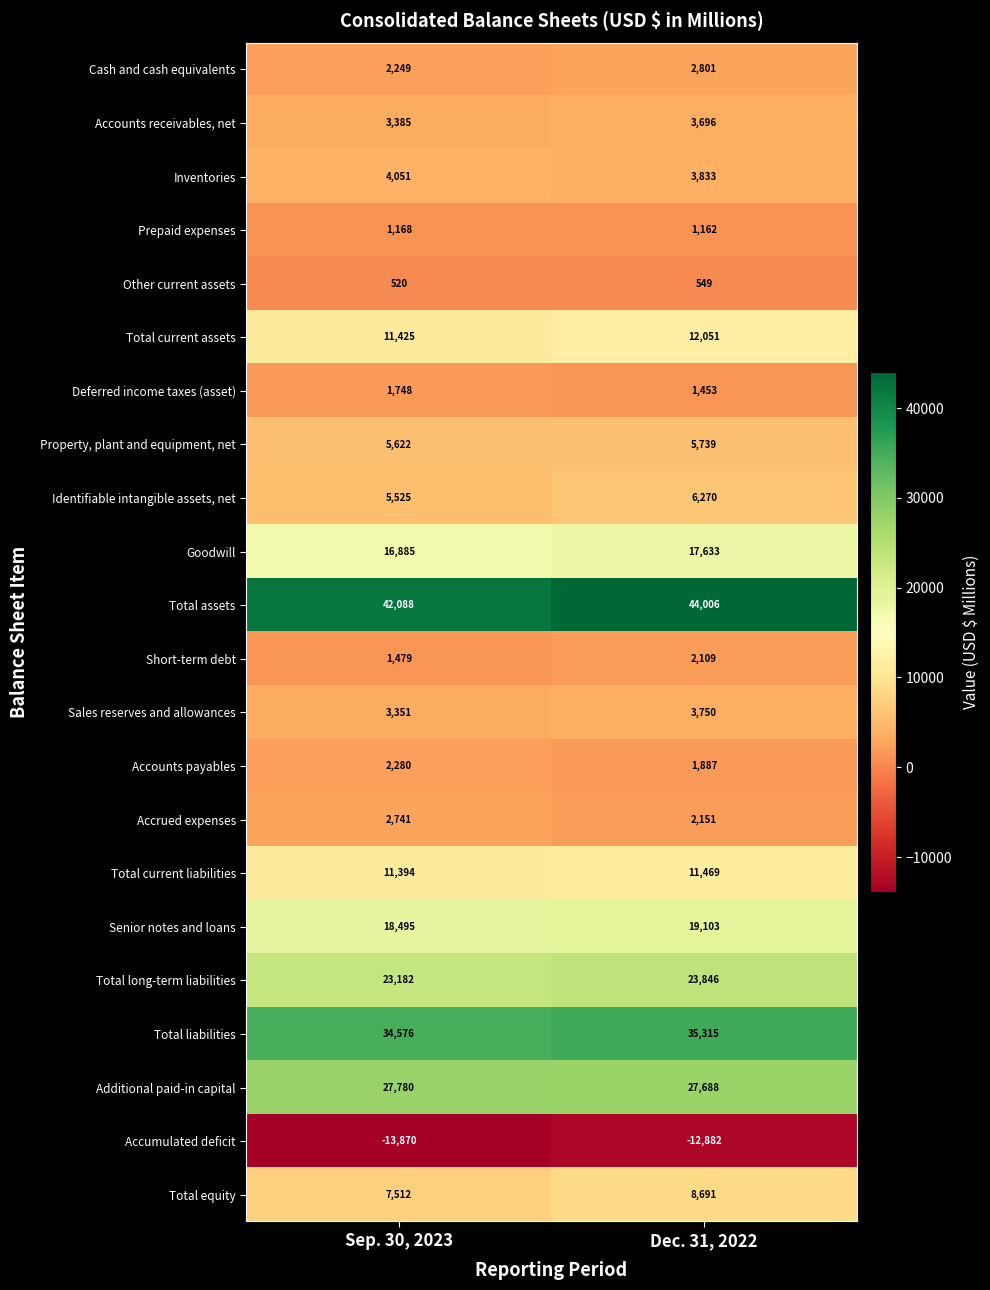

What is the difference between the Total equity values at Dec. 31, 2022 and Sep. 30, 2023?

1179